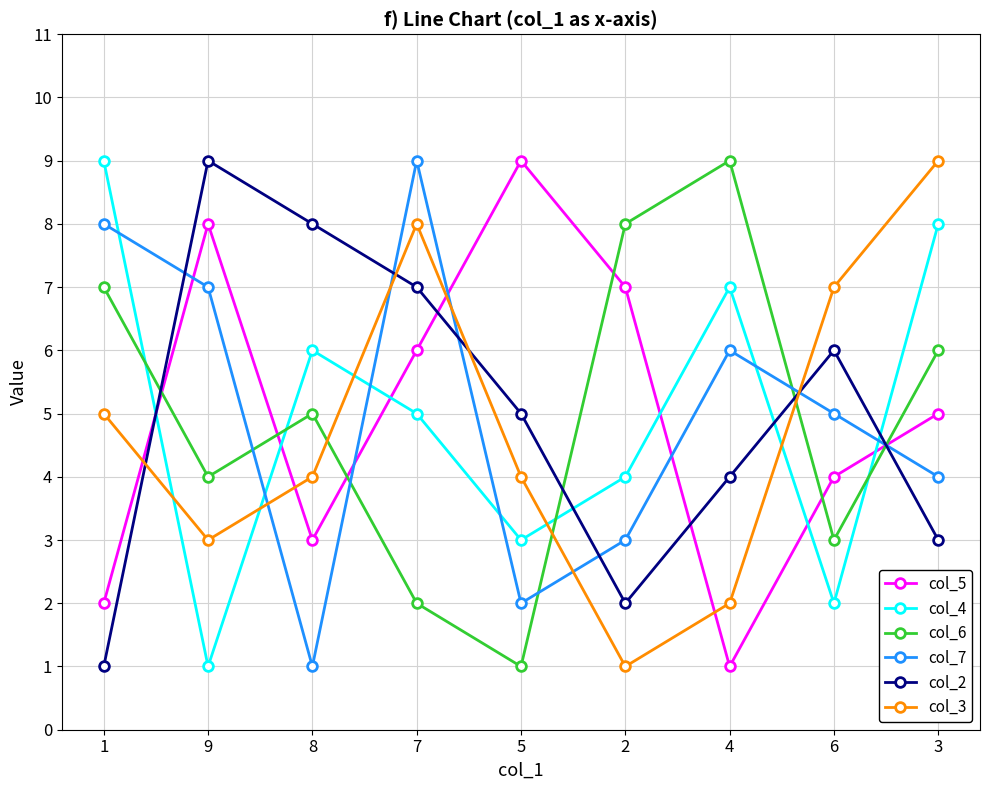

How many intersections are there between col_7 and col_6?

5